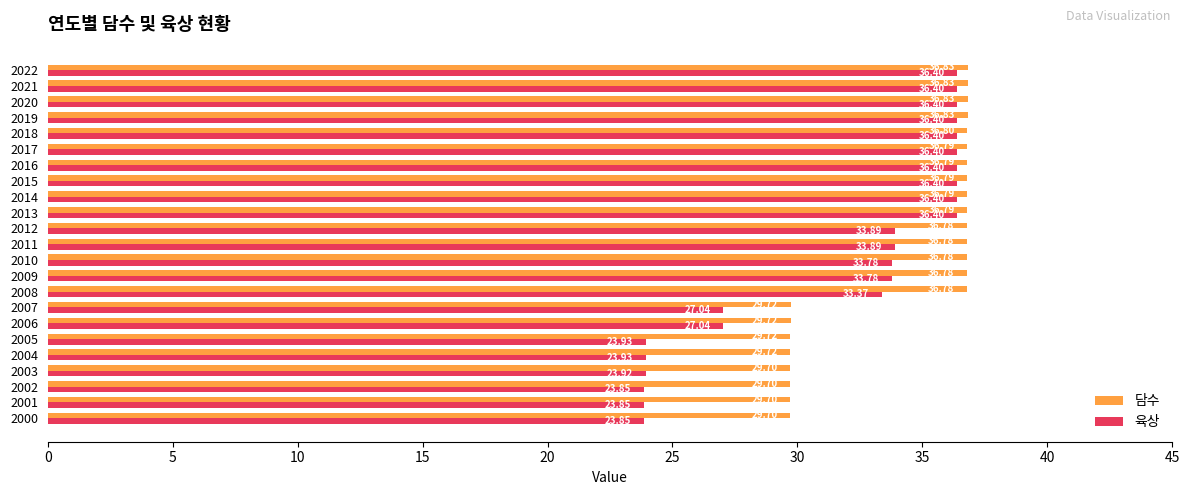

What is the spread (max minus min) of values at 2014?

0.4